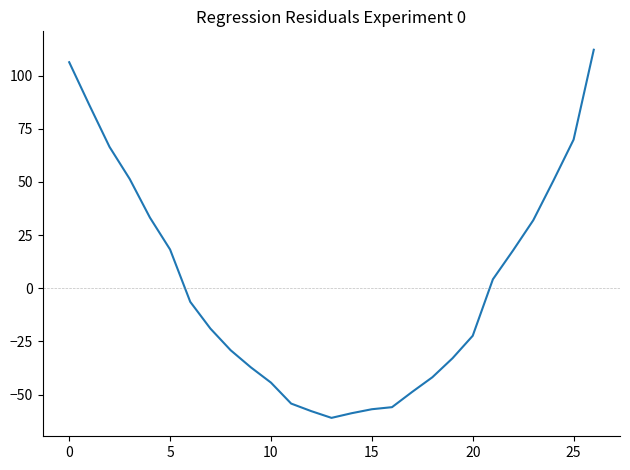

What is the smallest value displayed?

-61.0